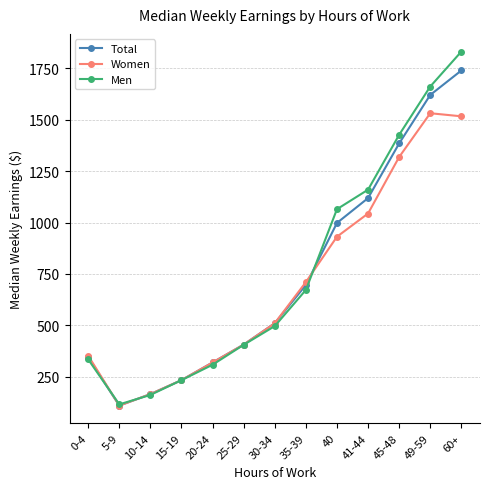

At which category is the sum across all series the highest?

60+